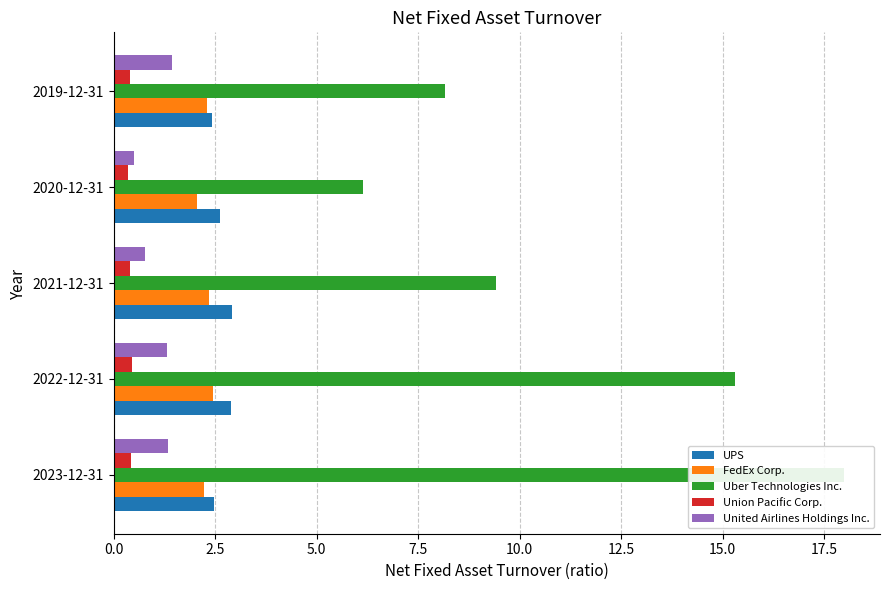

Is it true that Union Pacific Corp. equals 0.6 at 2022-12-31?

False